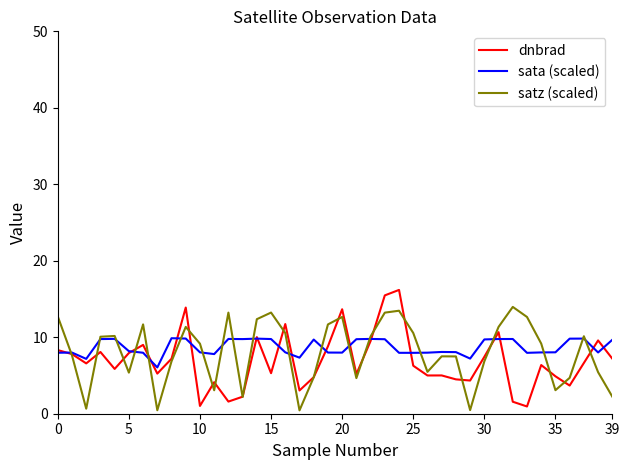

Rank the series by their maximum value, from highest to lowest.

dnbrad, satz (scaled), sata (scaled)